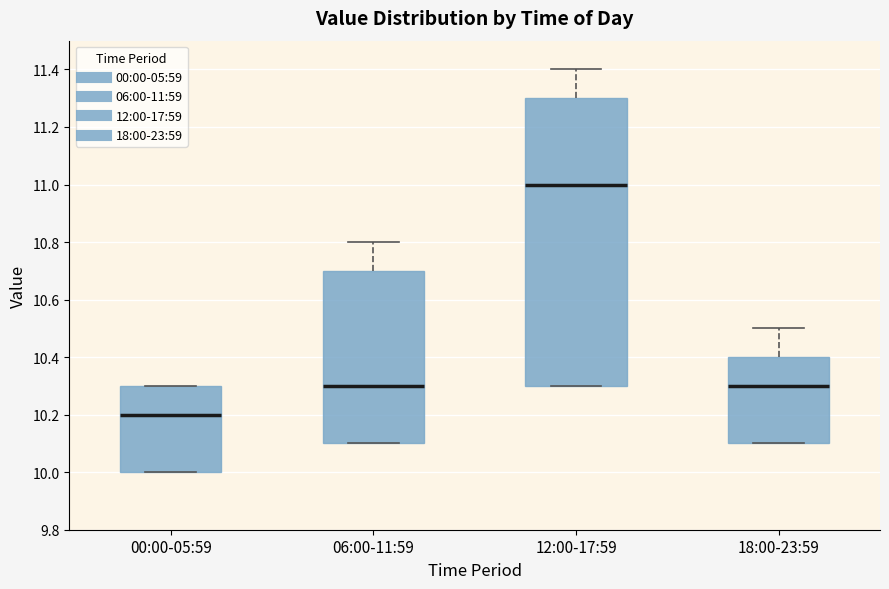

Where does the median line of the box for 18:00-23:59 sit on the y-axis? The values are not printed on the chart, so give them approximately, as read against the axis.

10.3